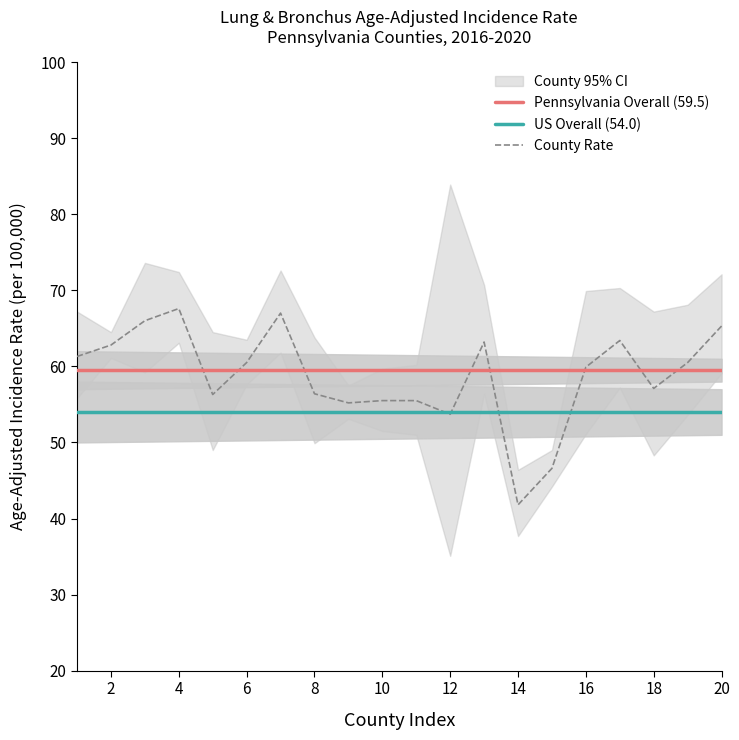

What is the maximum value for County Rate?

67.6